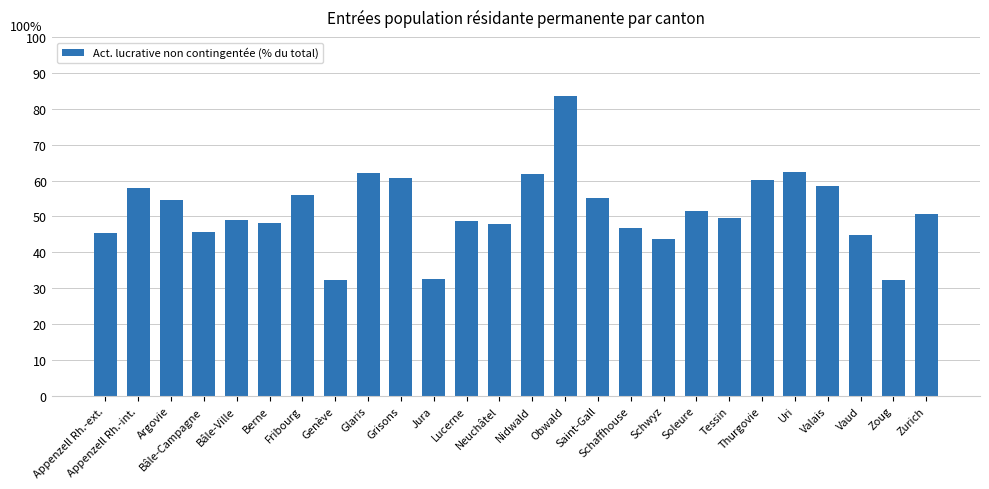

What is the difference between the maximum and minimum values?

51.3